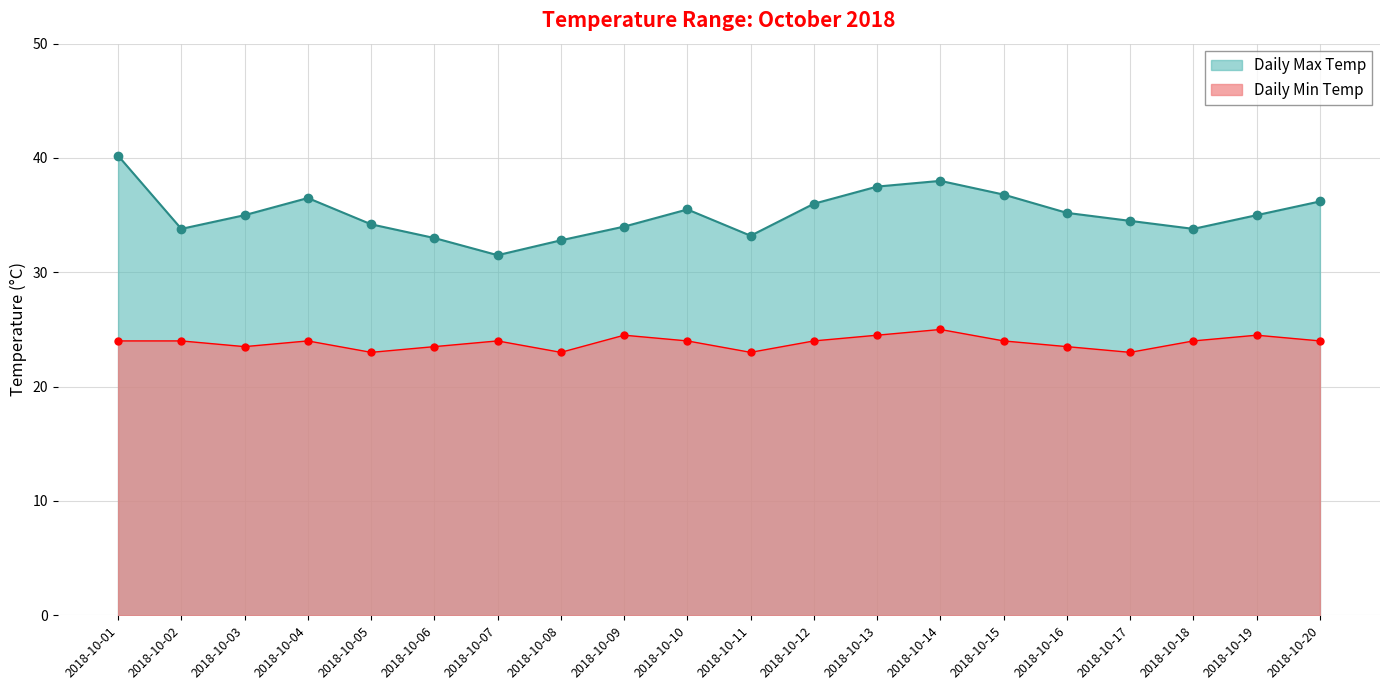

What is the greatest value displayed?

40.2